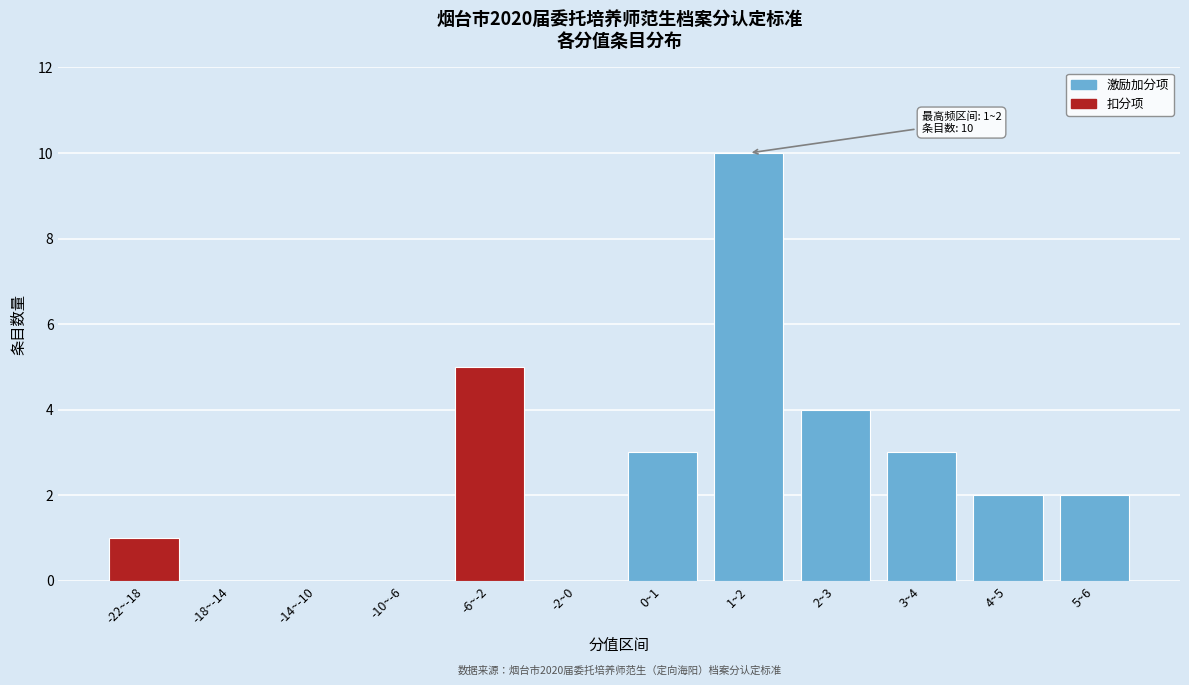

Reading left to right, what are all the values shown in this chart?

-22~-18=1	-18~-14=0	-14~-10=0	-10~-6=0	-6~-2=5	-2~0=0	0~1=3	1~2=10	2~3=4	3~4=3	4~5=2	5~6=2